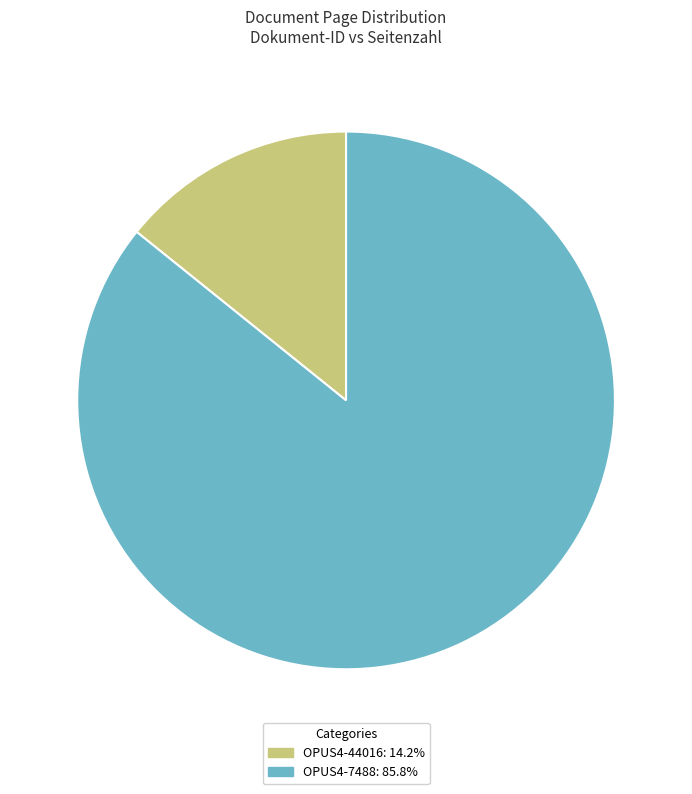

Rank the categories by value from highest to lowest.

OPUS4-7488, OPUS4-44016